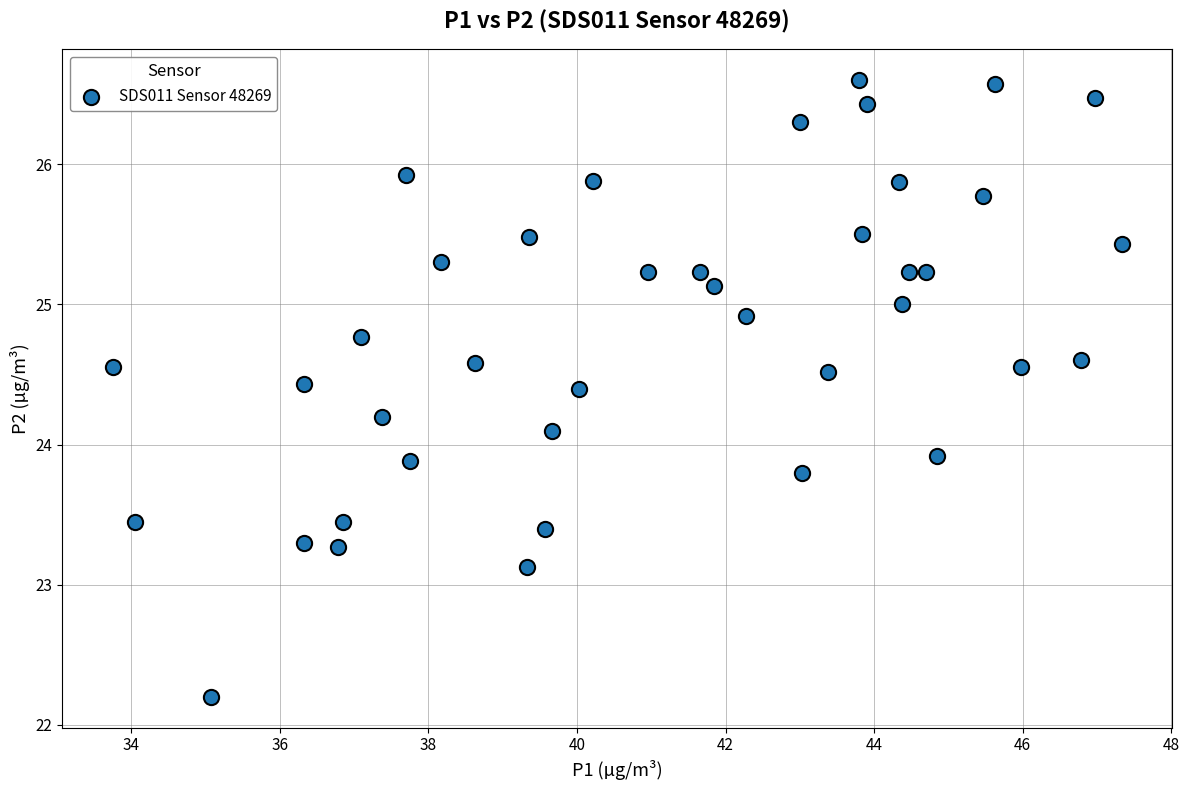

What is the range of Y values (max minus min)?

4.4